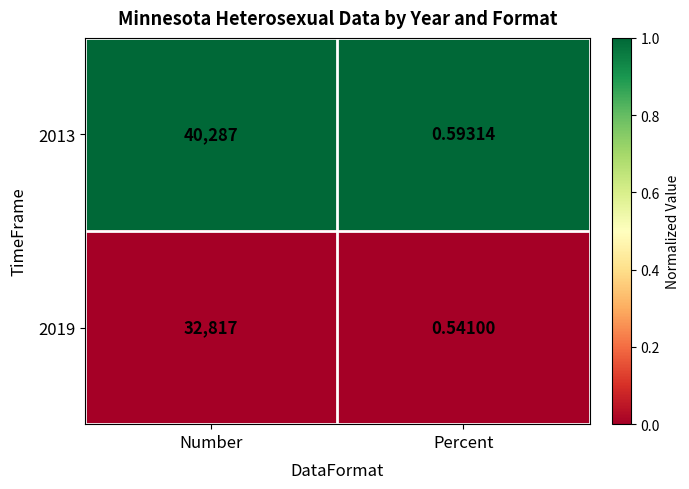

What is the difference between the highest and lowest values at Number?

7470.0